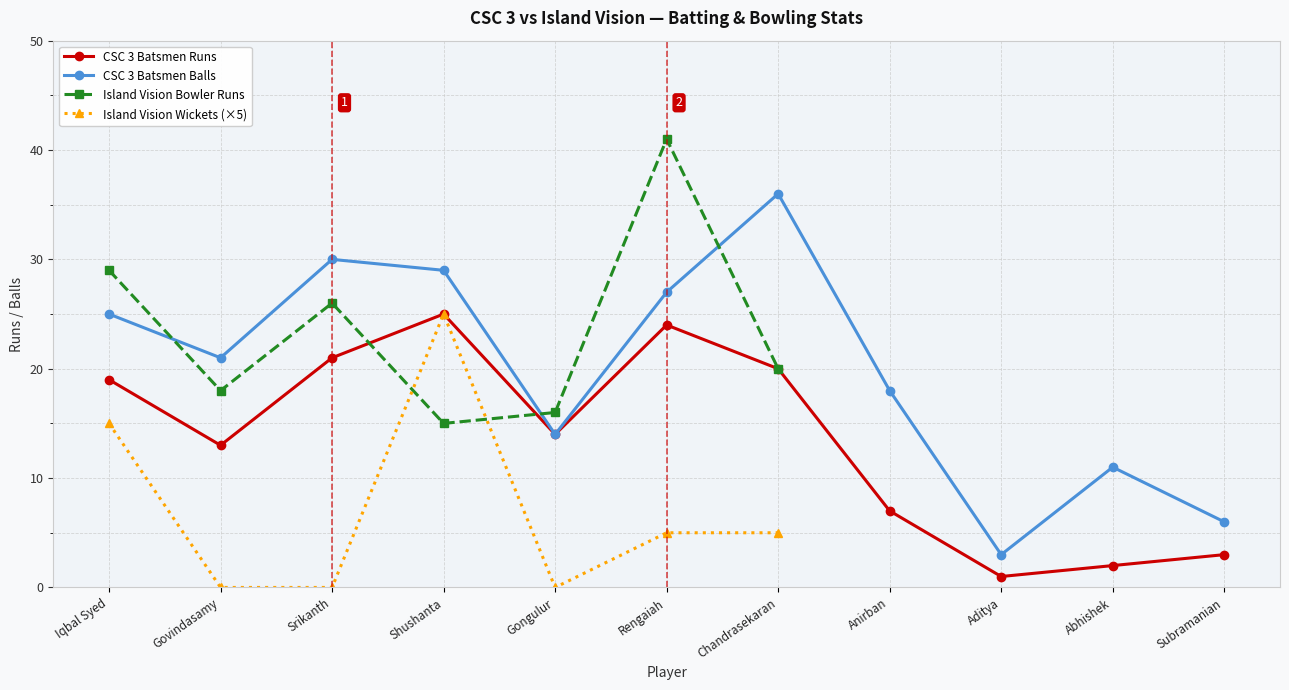

Is the value of CSC 3 Batsmen Balls at Subramanian greater than the value of CSC 3 Batsmen Runs at Iqbal Syed?

No